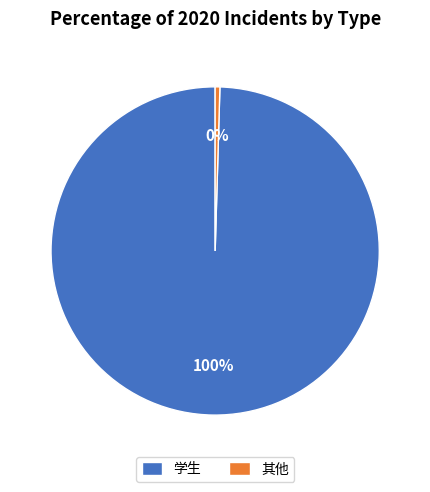

Do 学生 and 其他 together represent more than half of the pie?

Yes